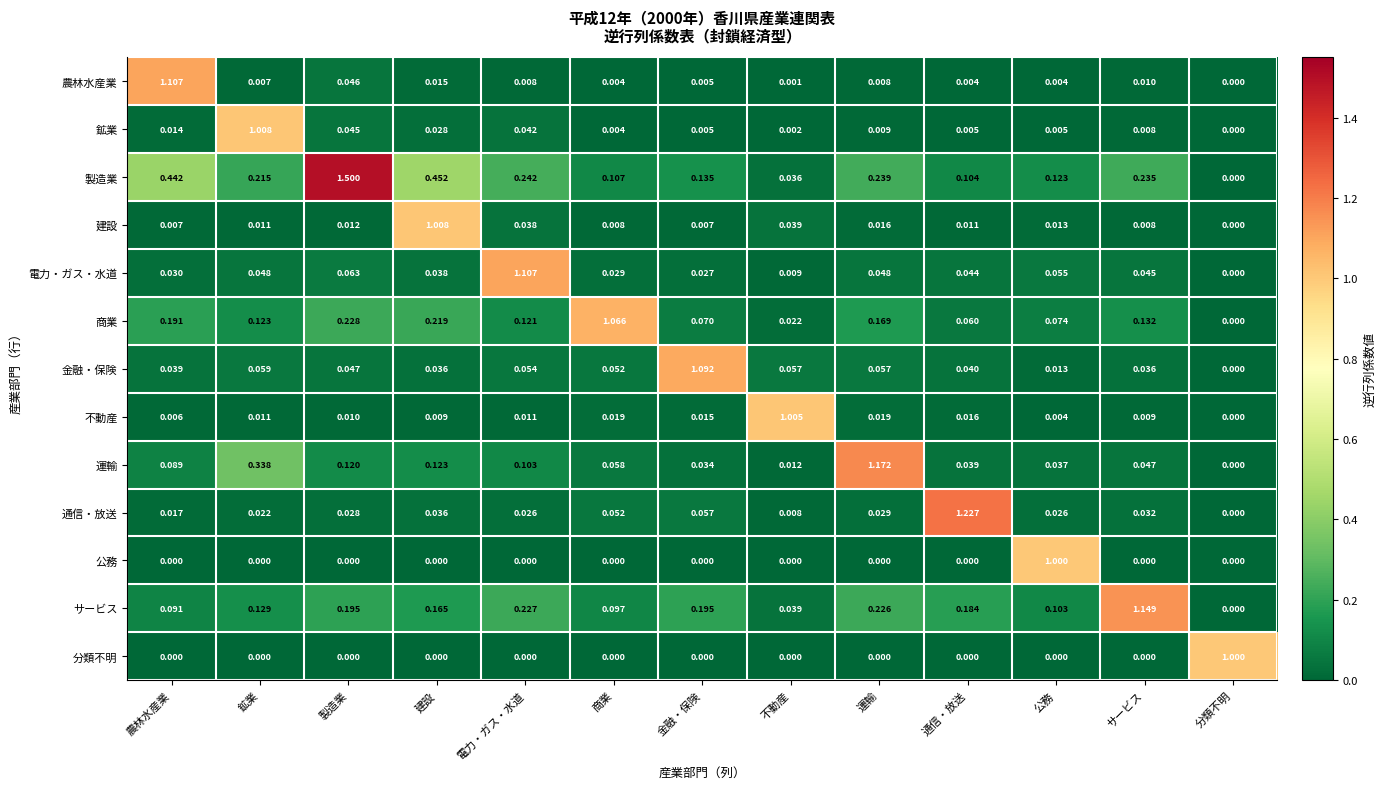

Is the value of サービス at 建設 greater than the value of 建設 at 不動産?

Yes